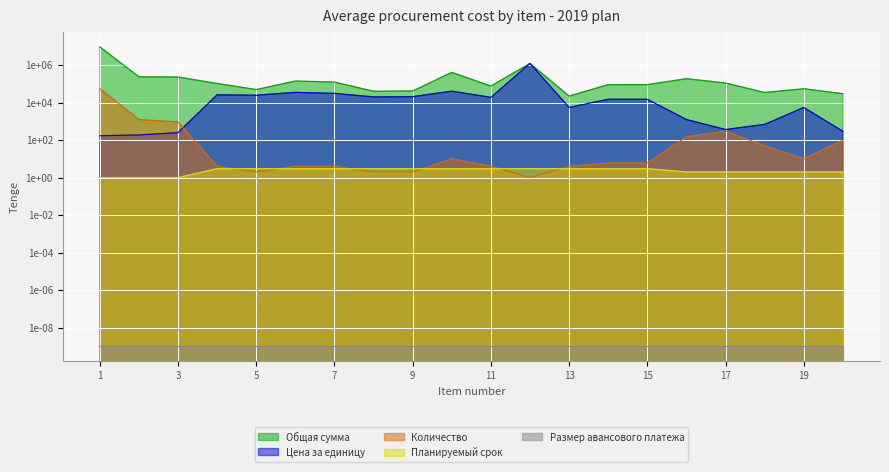

Which label corresponds to the smallest value in the chart?

12